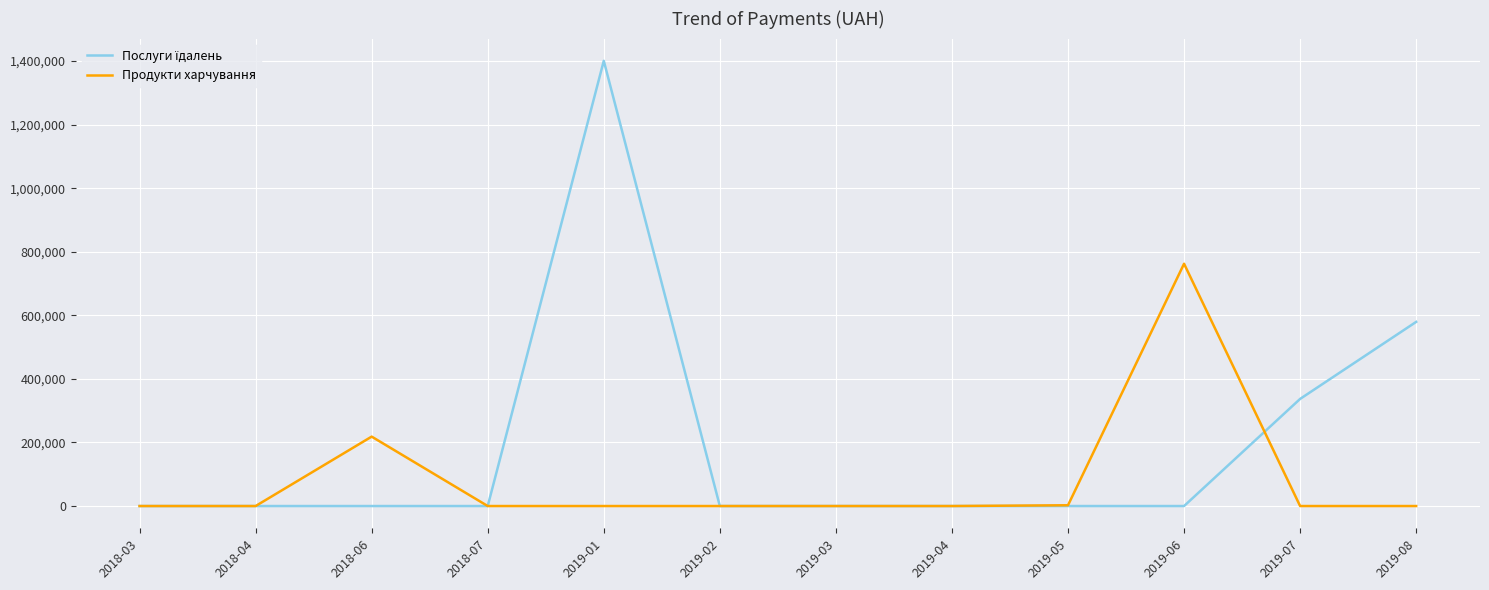

What is the spread (max minus min) of values at 2019-08?

579339.7